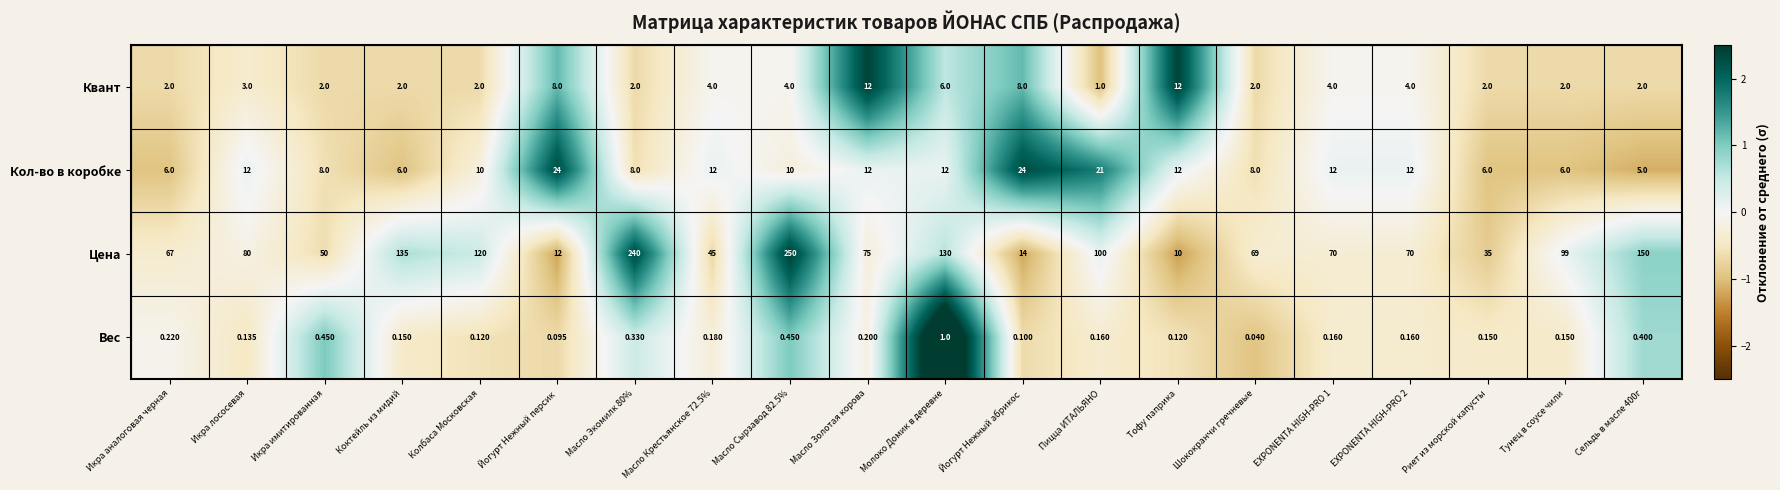

Rank the series by their maximum value, from highest to lowest.

Цена, Кол-во в коробке, Квант, Вес